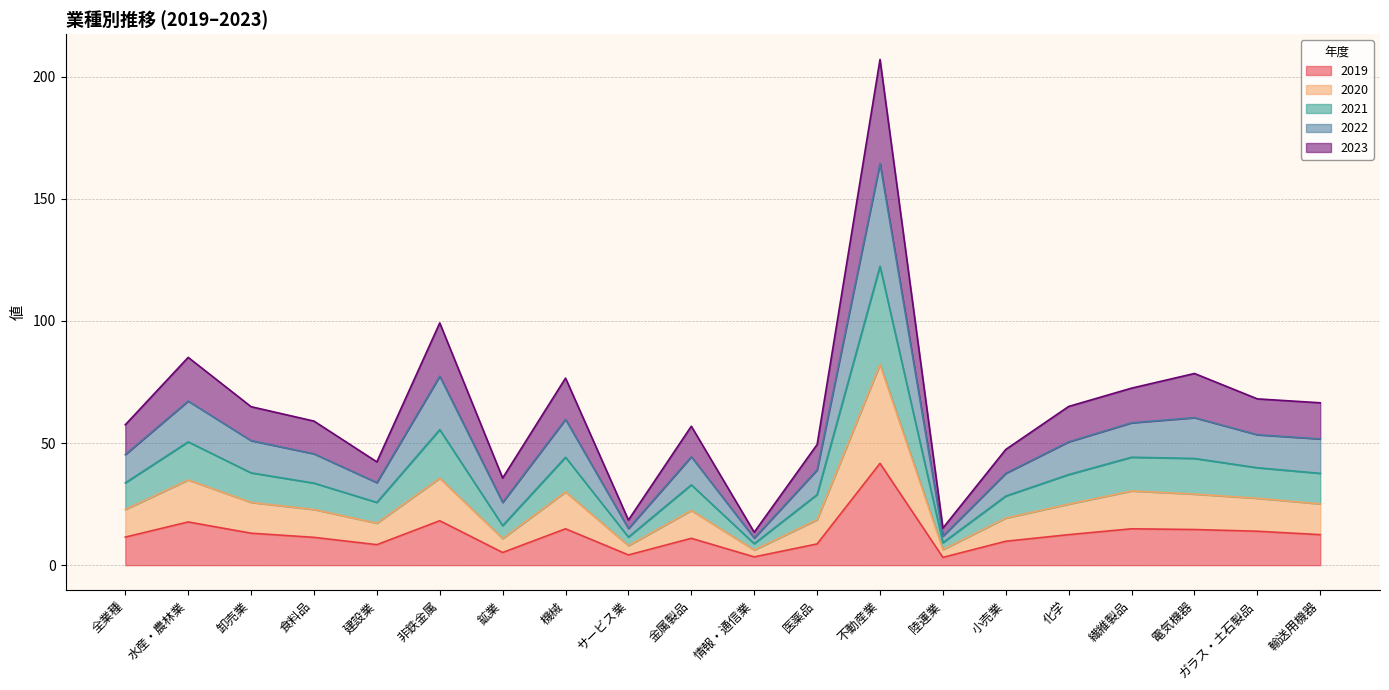

At which category does 2021 reach its first local valley?

建設業